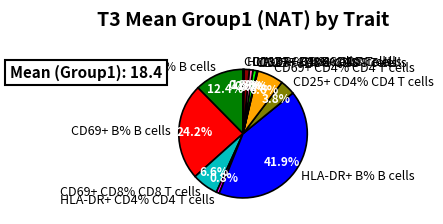

How much of the chart is everything except HLA-DR+ B% B cells?

58.1%